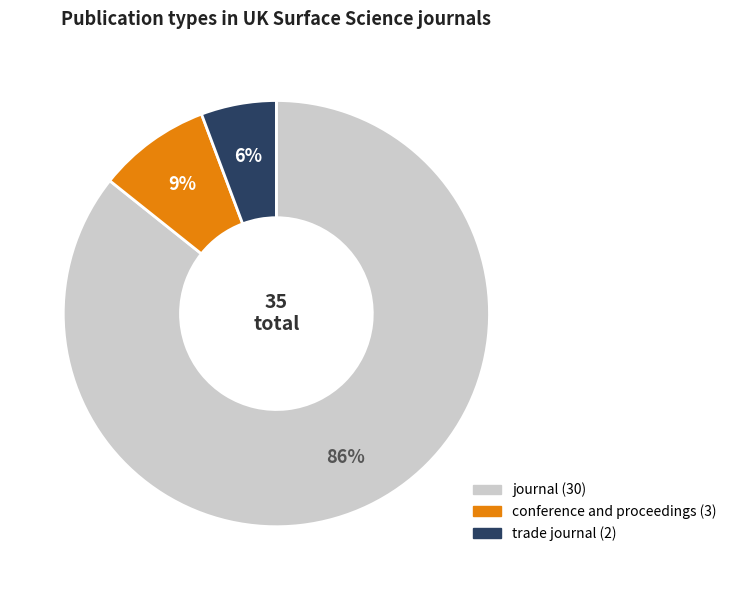

Does any single category account for the majority?

Yes